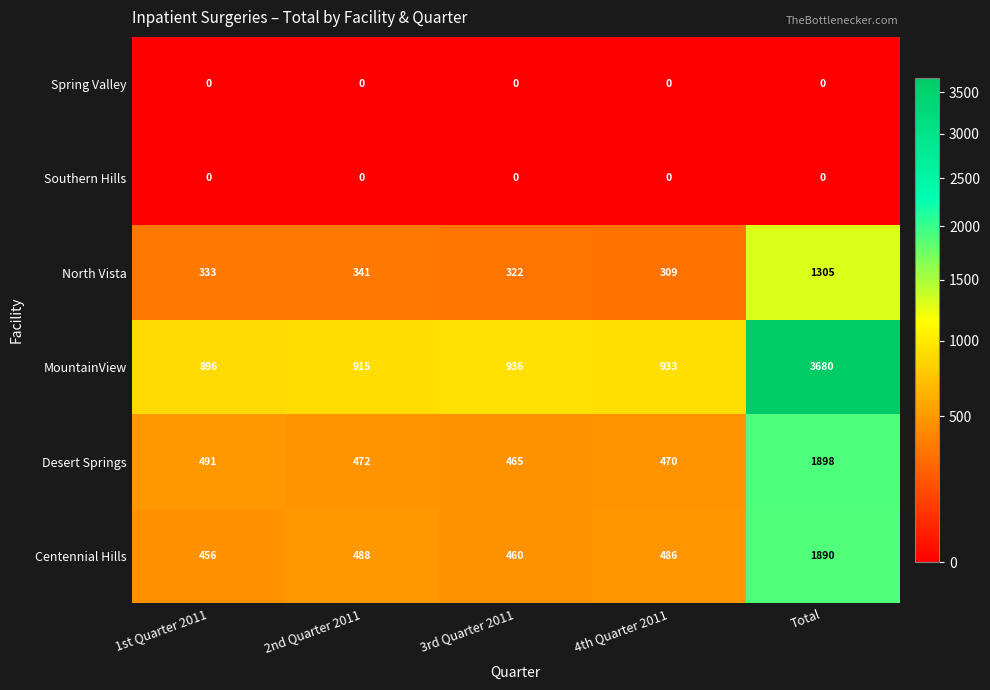

Reading left to right, list all the values displayed in this chart.

Spring Valley: 0	0	0	0	0
Southern Hills: 0	0	0	0	0
North Vista: 333	341	322	309	1305
MountainView: 896	915	936	933	3680
Desert Springs: 491	472	465	470	1898
Centennial Hills: 456	488	460	486	1890